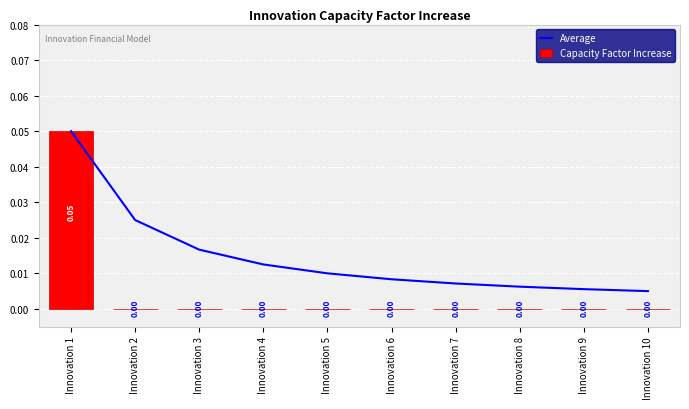

Which series has the largest total across all categories?

Average